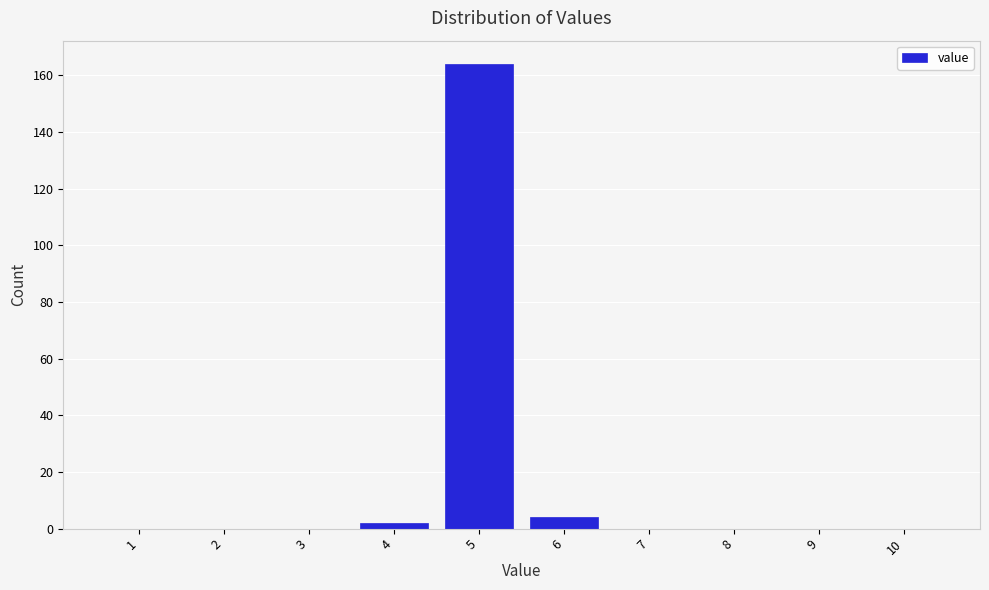

Reading right to left, list all the values displayed in this chart.

10=0	9=0	8=0	7=0	6=4	5=164	4=2	3=0	2=0	1=0